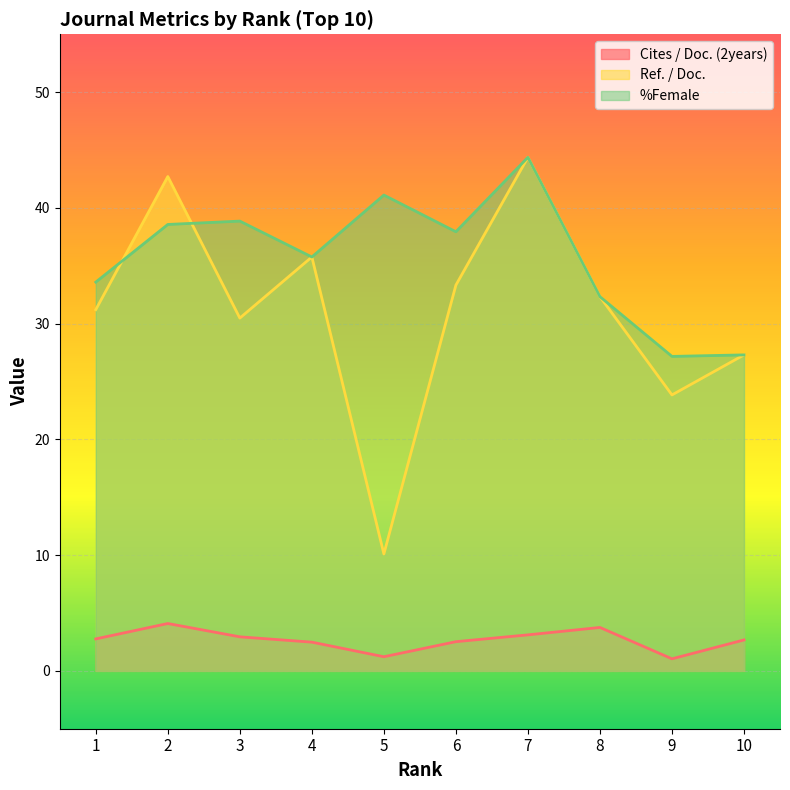

What is the average value of the Cites / Doc. (2years) series?

2.7